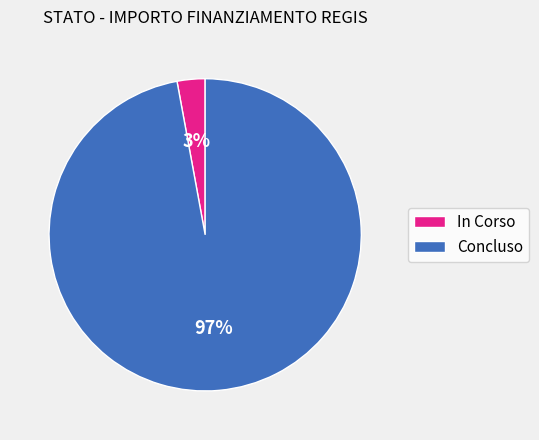

Do Concluso and In Corso together represent more than half of the pie?

Yes